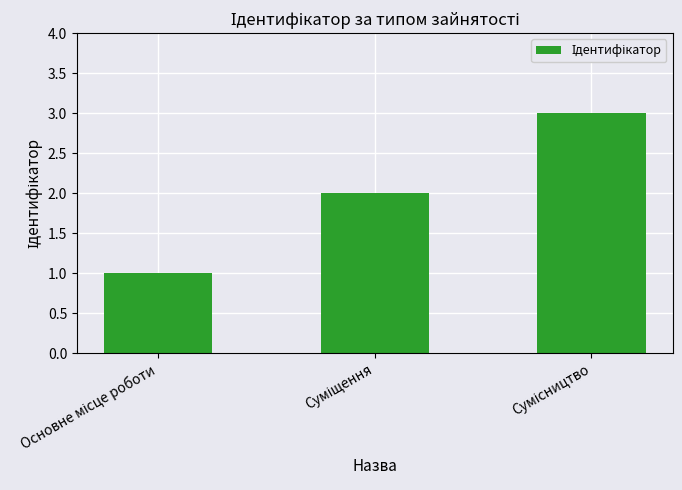

What is the average value?

2